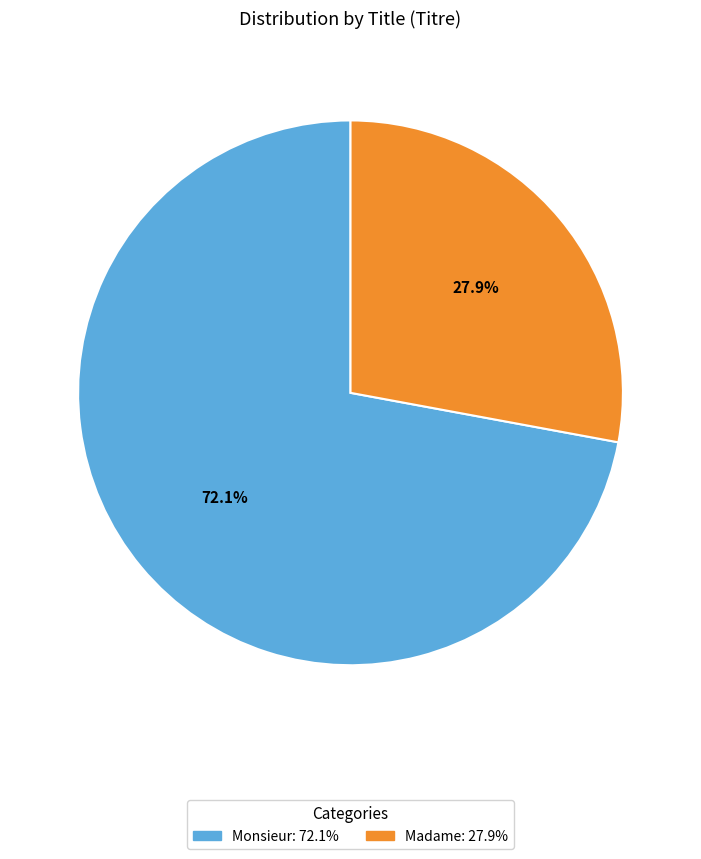

Rank the categories by value from highest to lowest.

Monsieur, Madame